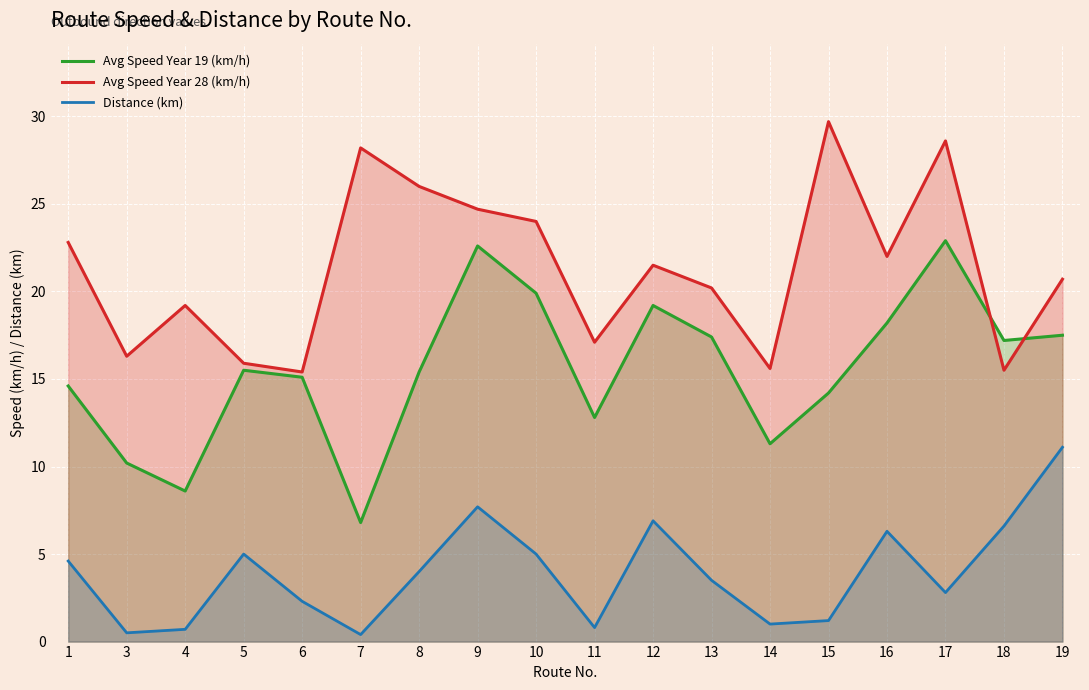

What is the difference between the maximum and second lowest values in the Avg Speed Year 19 (km/h) series?

14.3